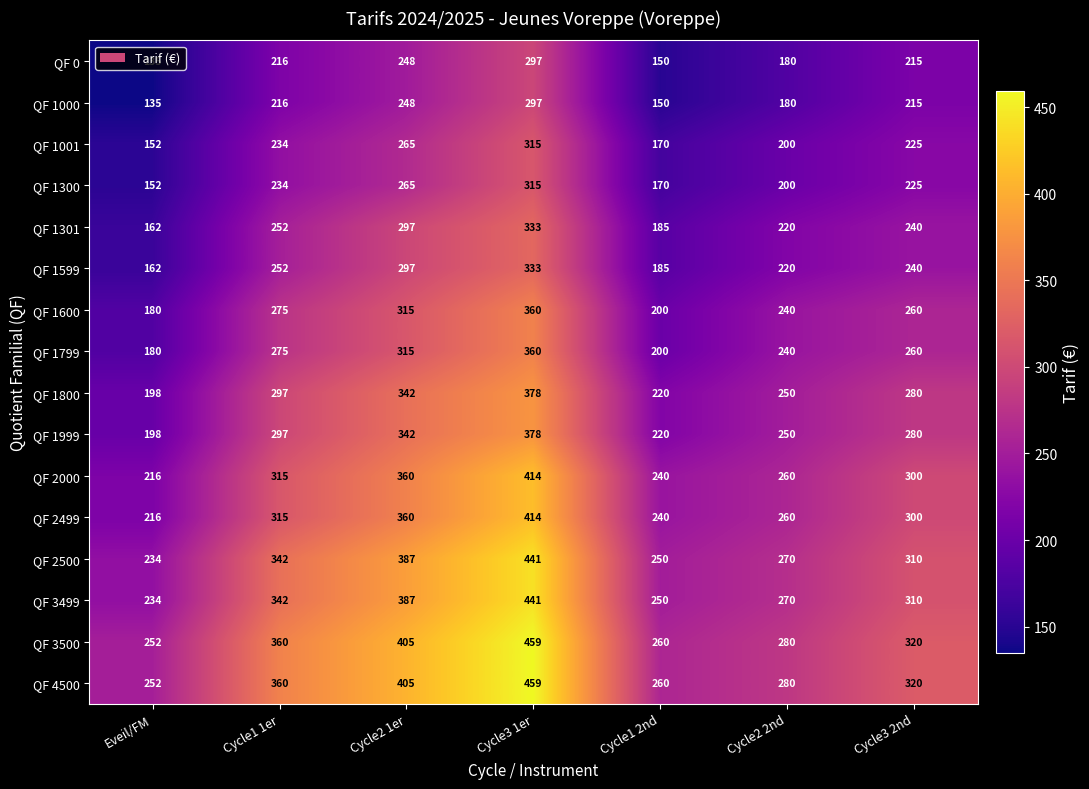

The QF 1301 series shows 94 at Eveil/FM. True or false?

False